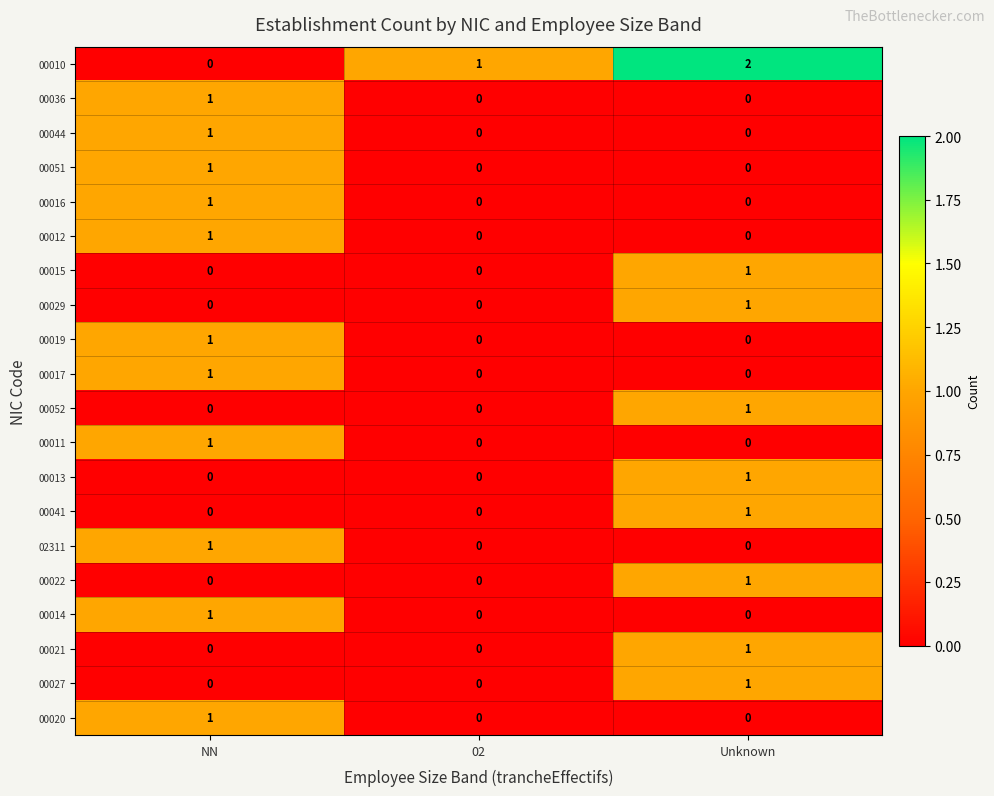

Which series has the largest range (max minus min)?

00010